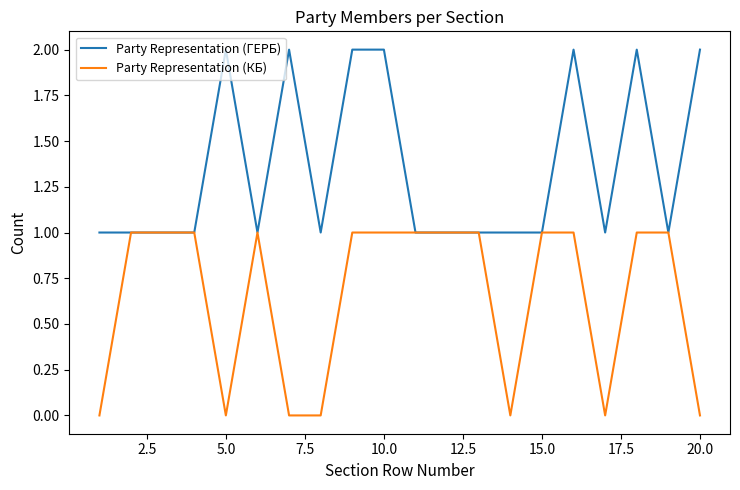

Which series has the largest total across all categories?

Party Representation (ГЕРБ)